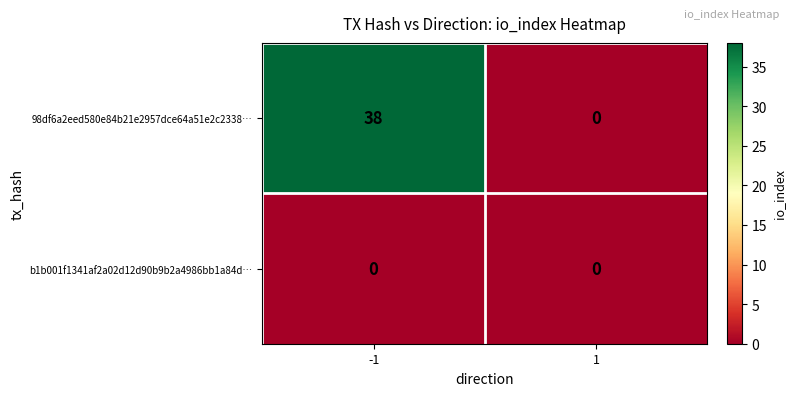

Reading left to right, transcribe all the data shown in this chart.

98df6a2eed580e84b21e2957dce64a51e2c2338…: 38	0
b1b001f1341af2a02d12d90b9b2a4986bb1a84d…: 0	0